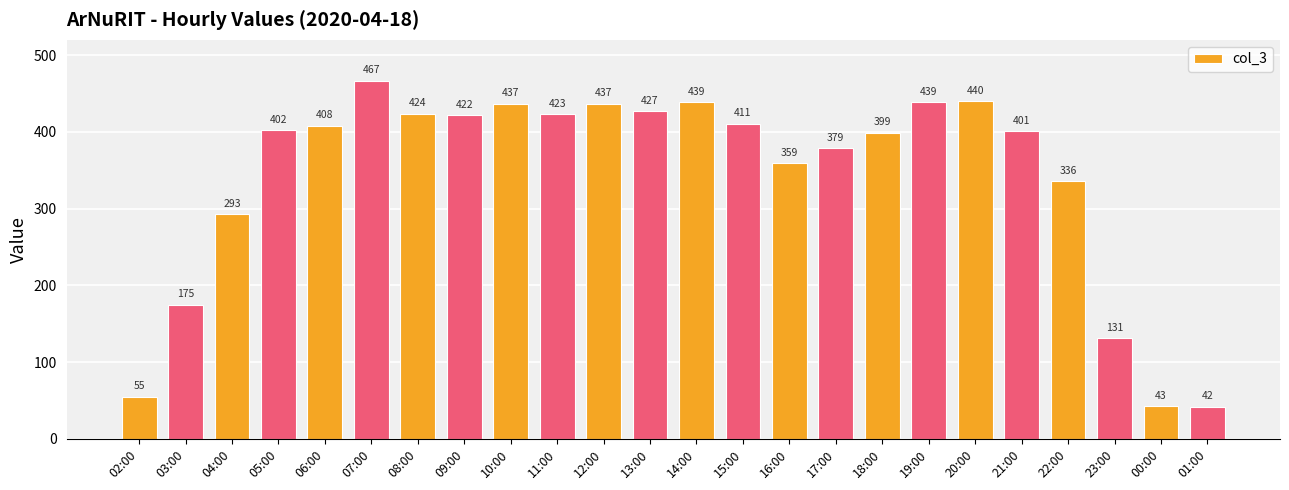

How many bars are there in total?

24